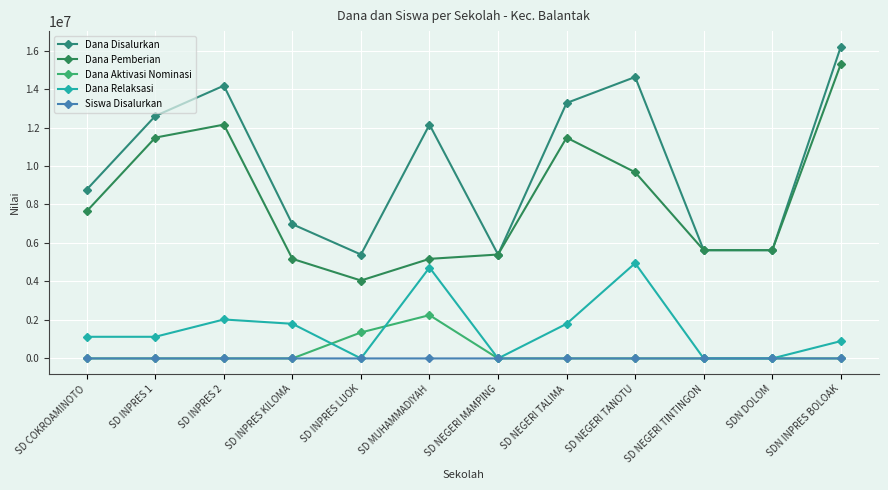

True or false: Dana Disalurkan and Dana Pemberian cross at least once.

False